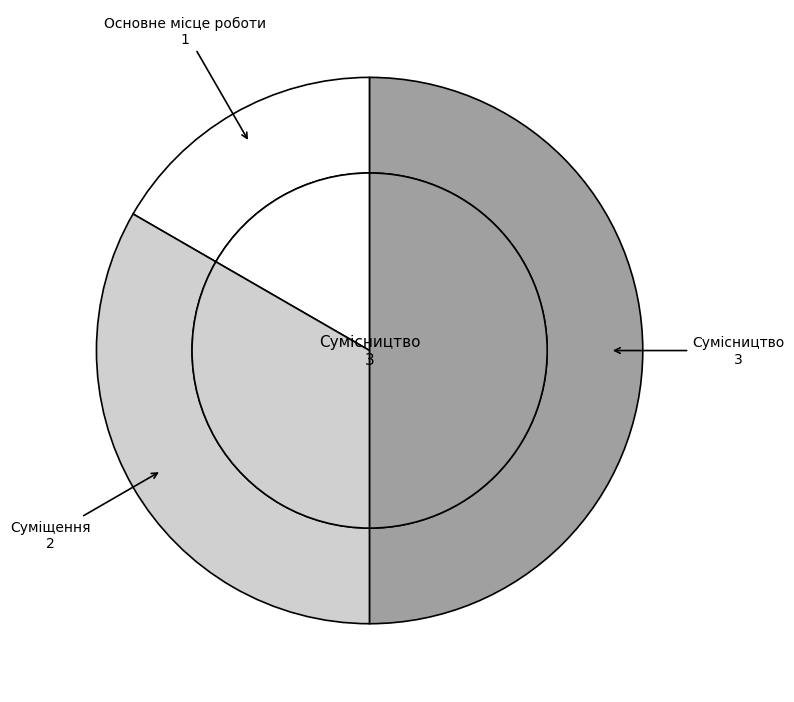

The Сумісництво slice represents 58% of the pie. True or false?

False